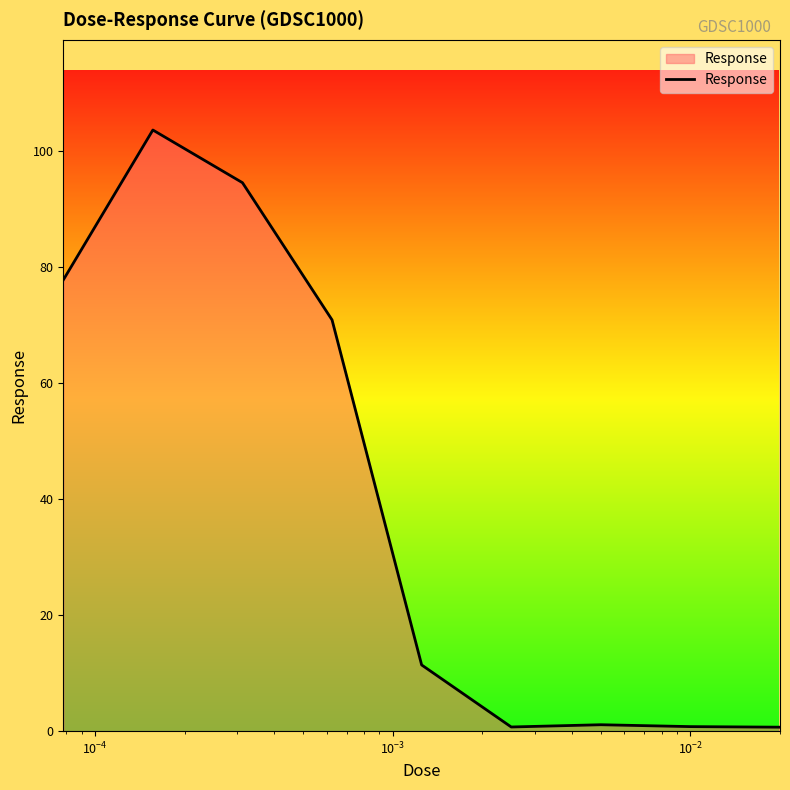

What is the maximum value shown in the chart?

103.7